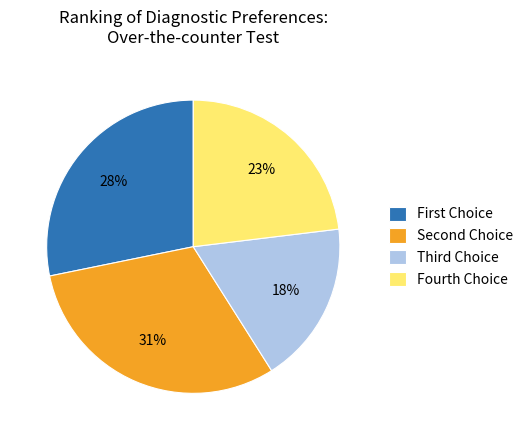

Is it true that Fourth Choice is 12% of the pie?

False